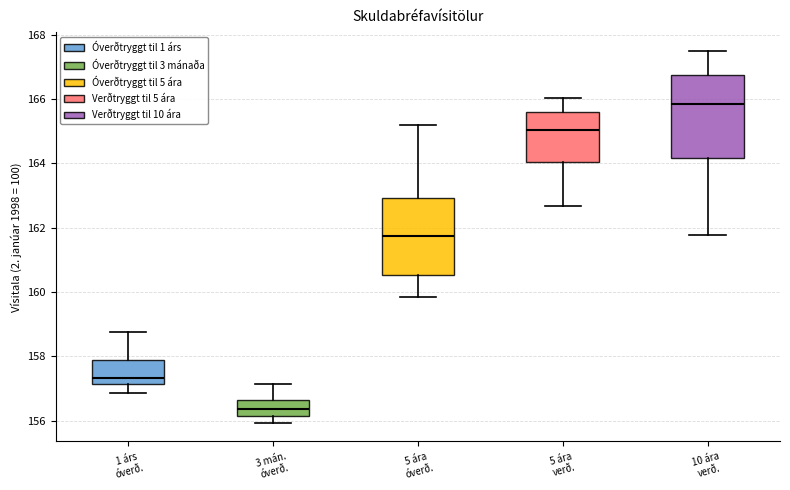

Which box has the lowest median line?

3 mán. óverð.